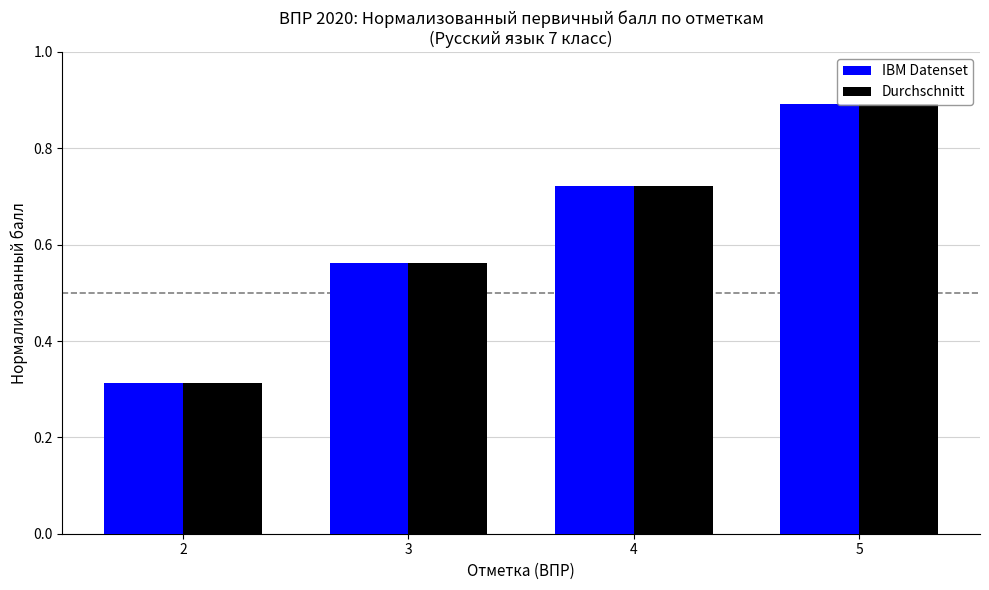

What is the highest value of the IBM Datenset series?

0.9